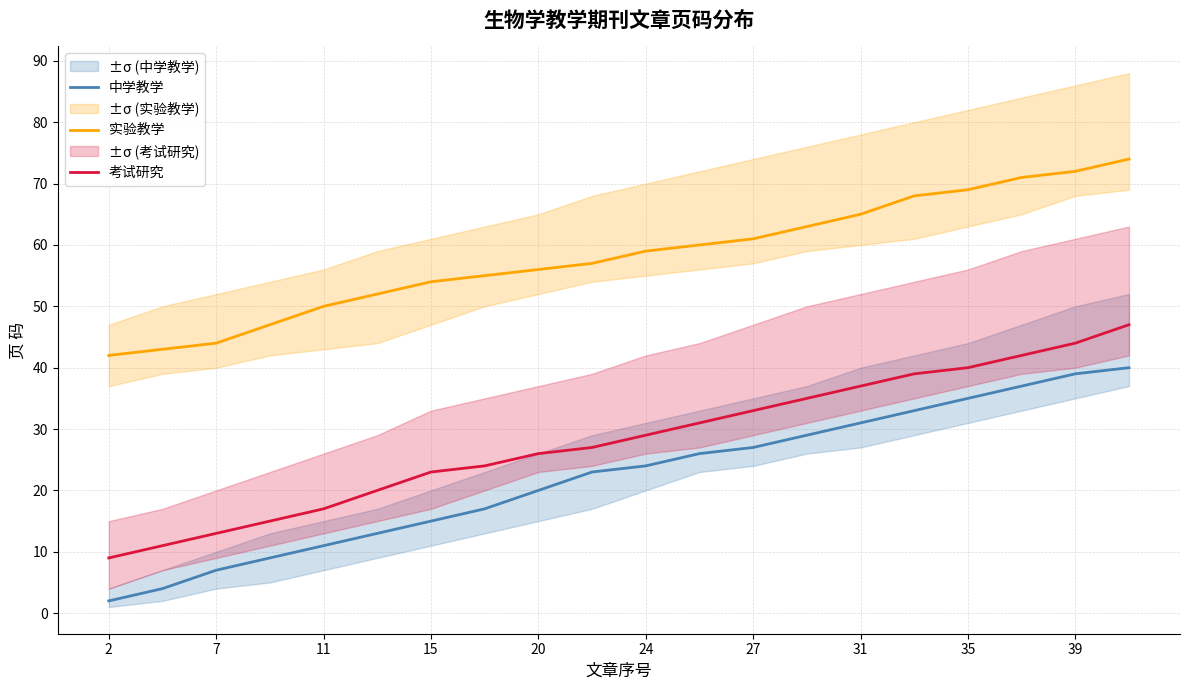

What value does the 中学教学 series have at 24, to the nearest 5?

25